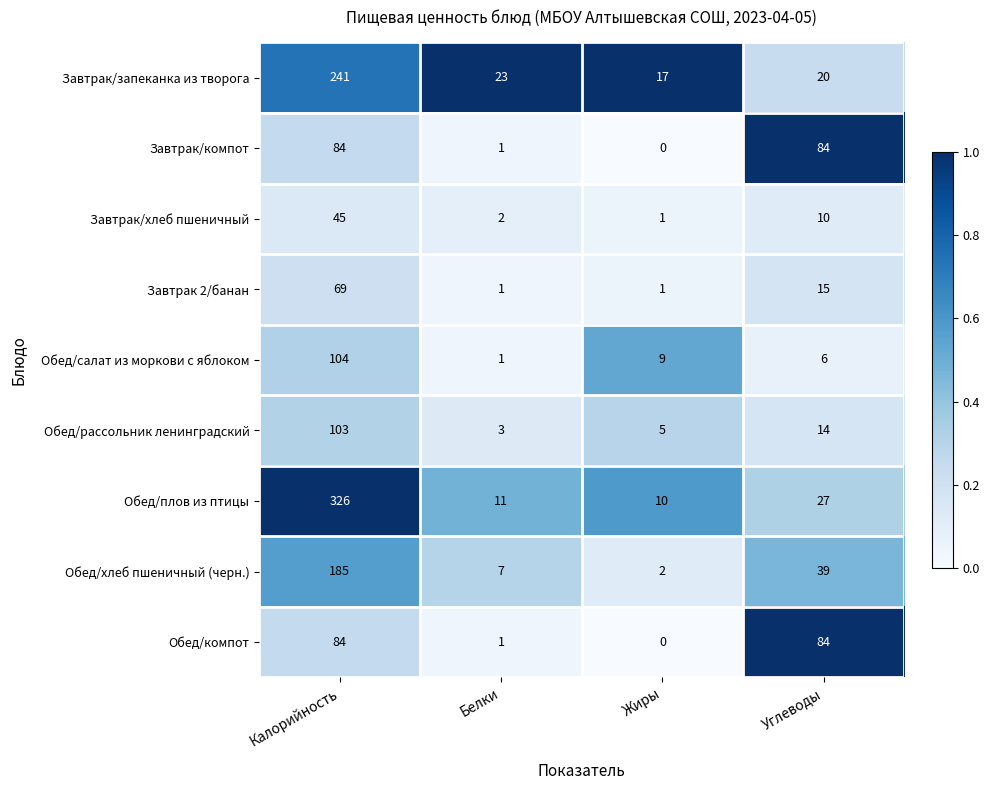

At which label does Обед/салат из моркови с яблоком first exceed 9?

Калорийность